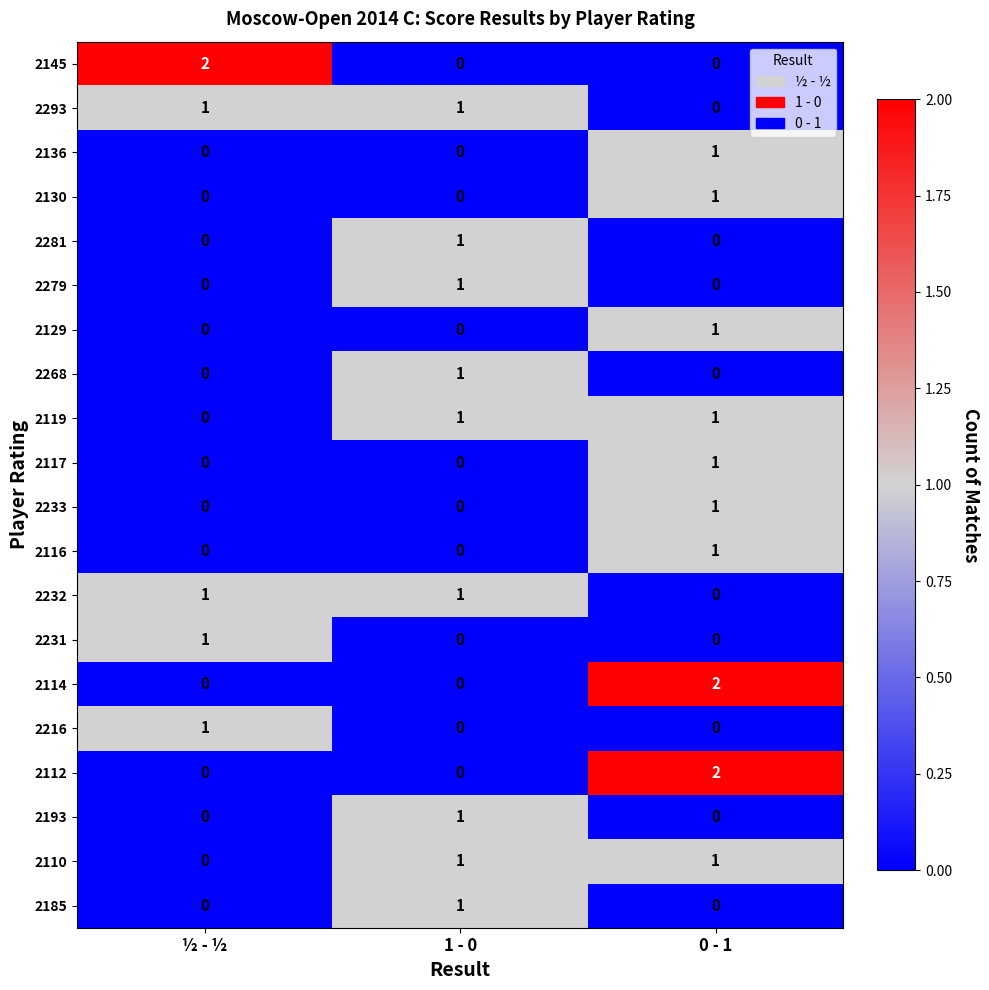

How many categories are shown in the chart?

3